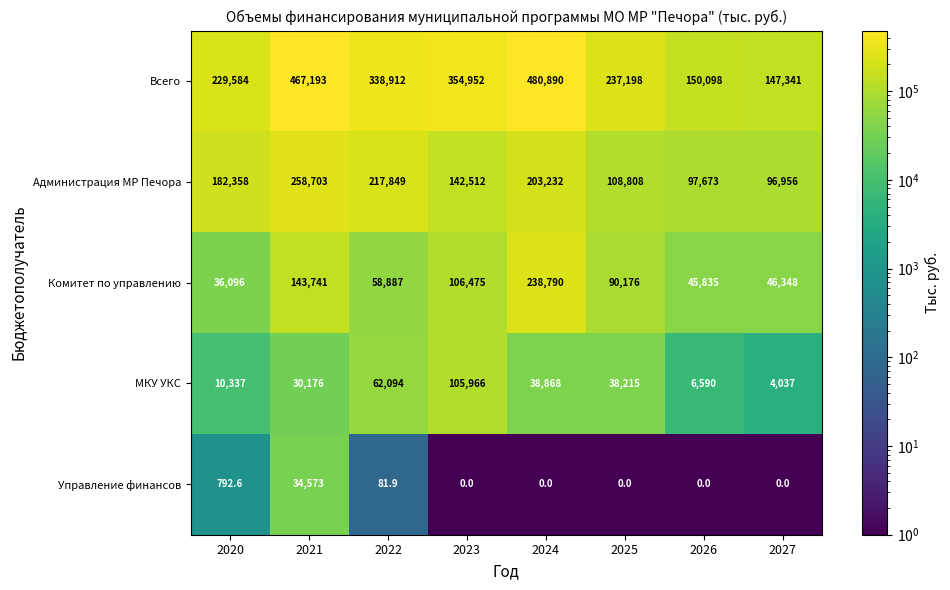

The value of Управление финансов at 2023 is 0.0. True or false?

True